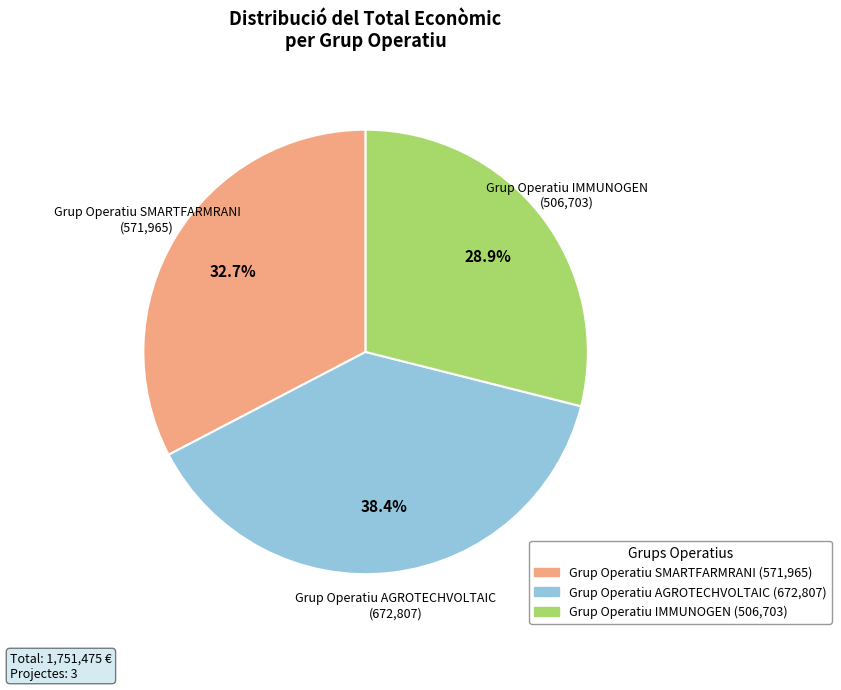

Between Grup Operatiu AGROTECHVOLTAIC and Grup Operatiu IMMUNOGEN, which is larger?

Grup Operatiu AGROTECHVOLTAIC